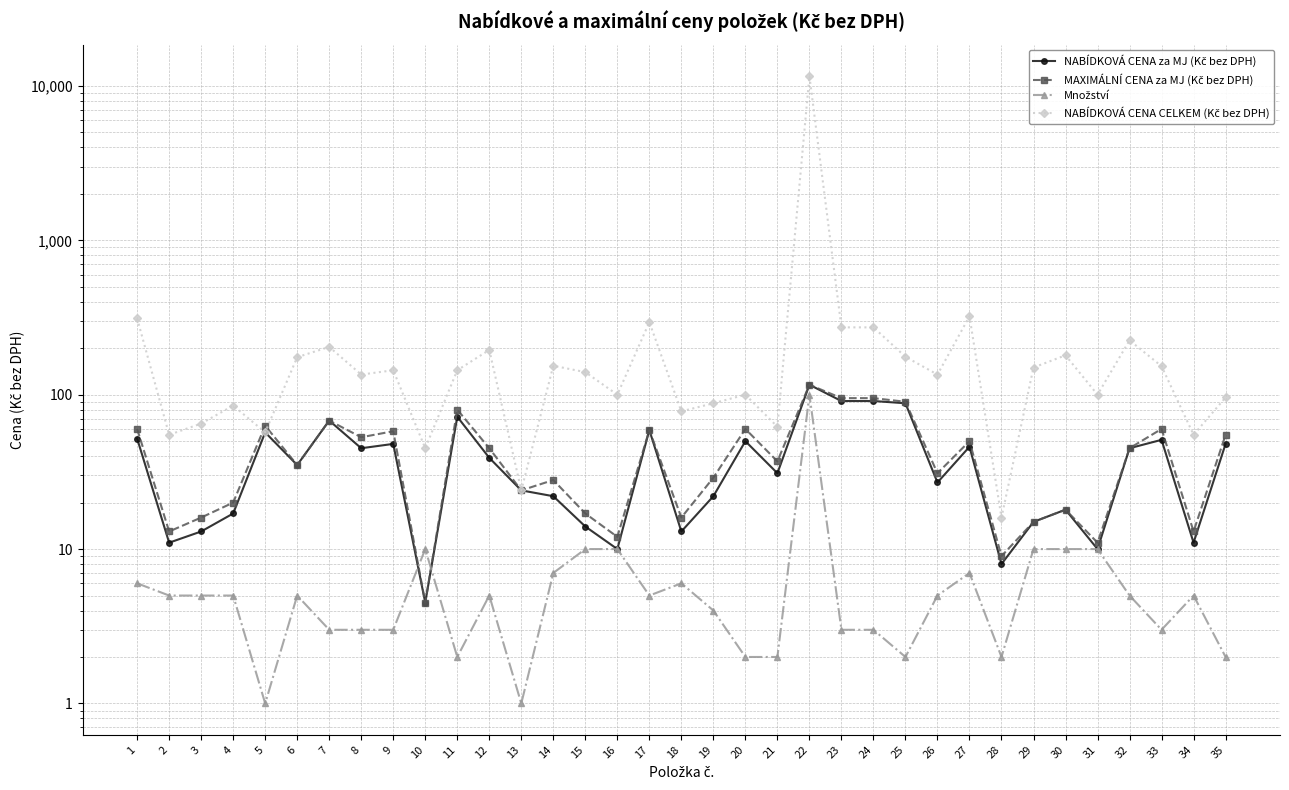

How many values in the MAXIMÁLNÍ CENA za MJ (Kč bez DPH) series are below 37?

17